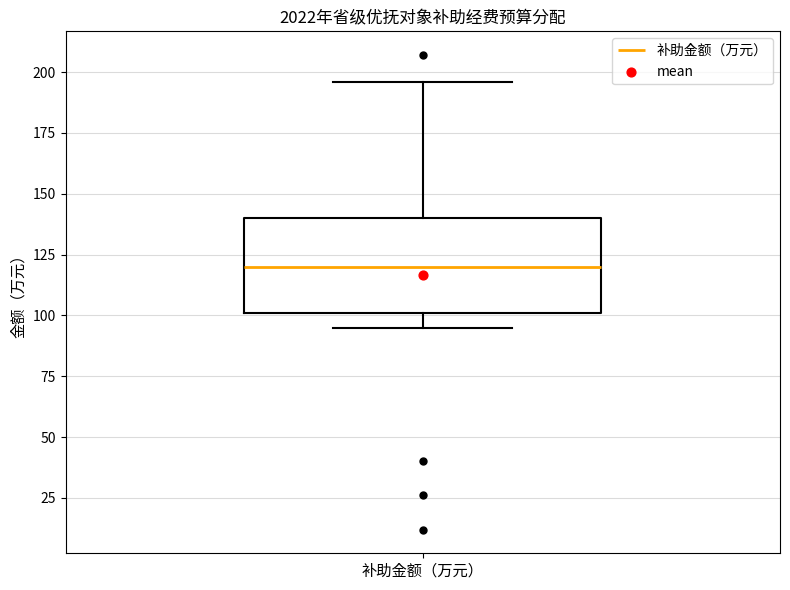

Where is the upper edge of the box for 补助金额（万元） on the y-axis? The values are not printed on the chart, so give them approximately, as read against the axis.

140